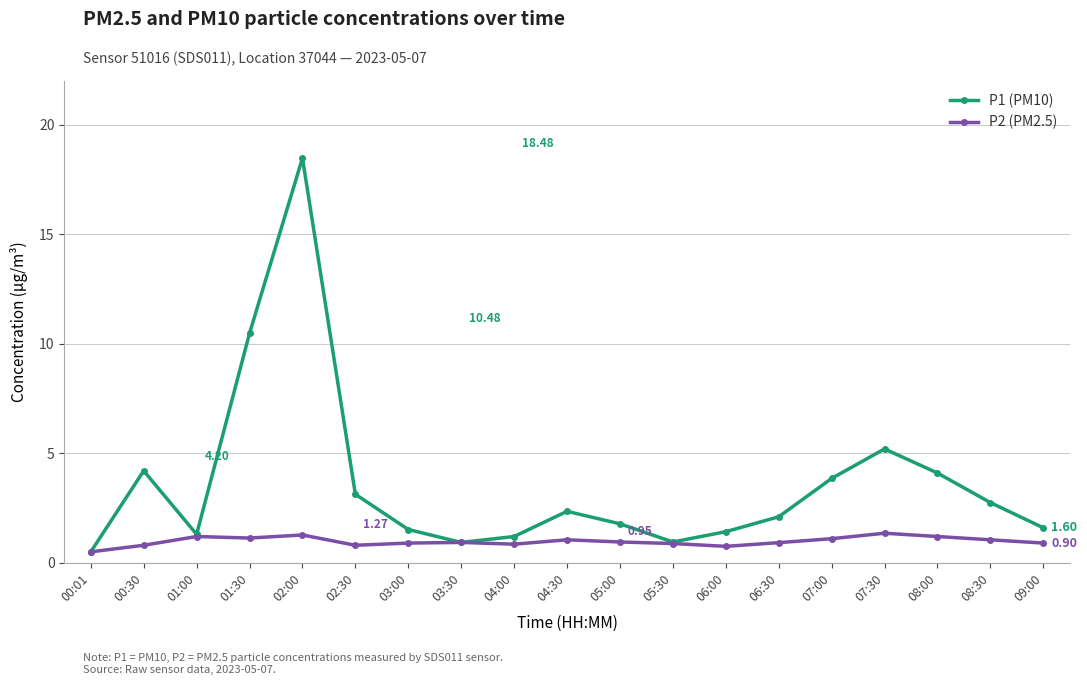

Which series has the largest range (max minus min)?

P1 (PM10)